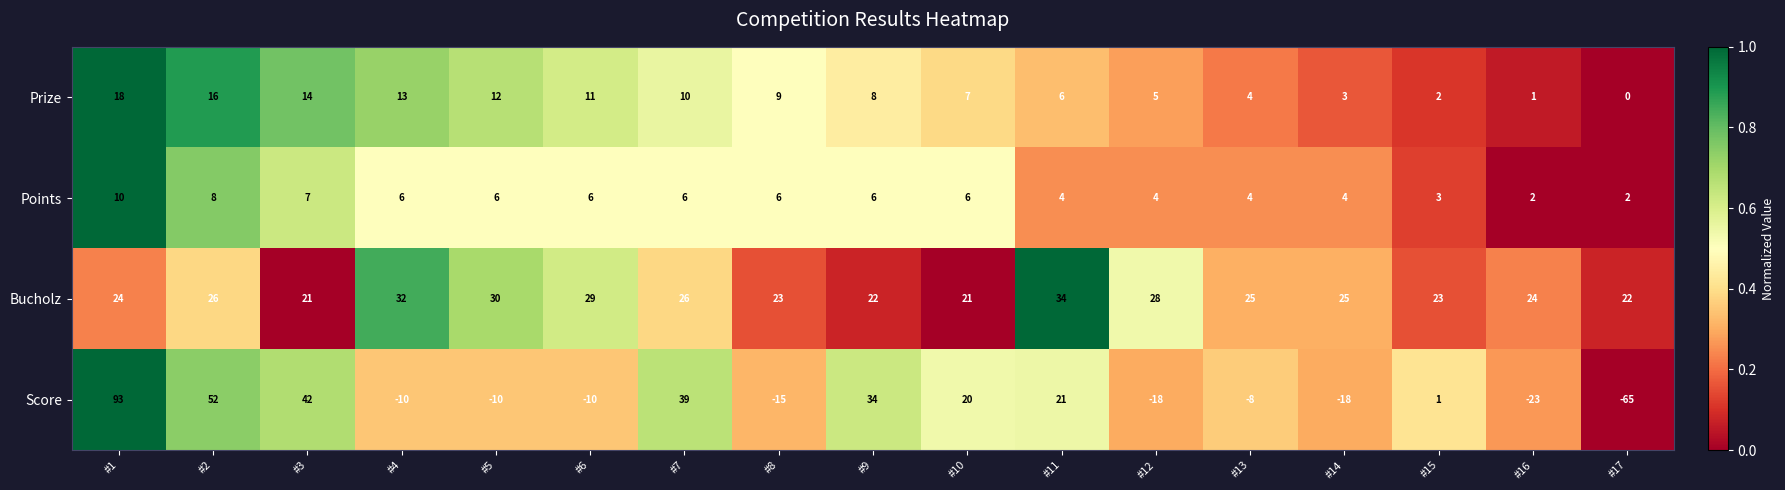

Which series has the largest total across all categories?

Bucholz